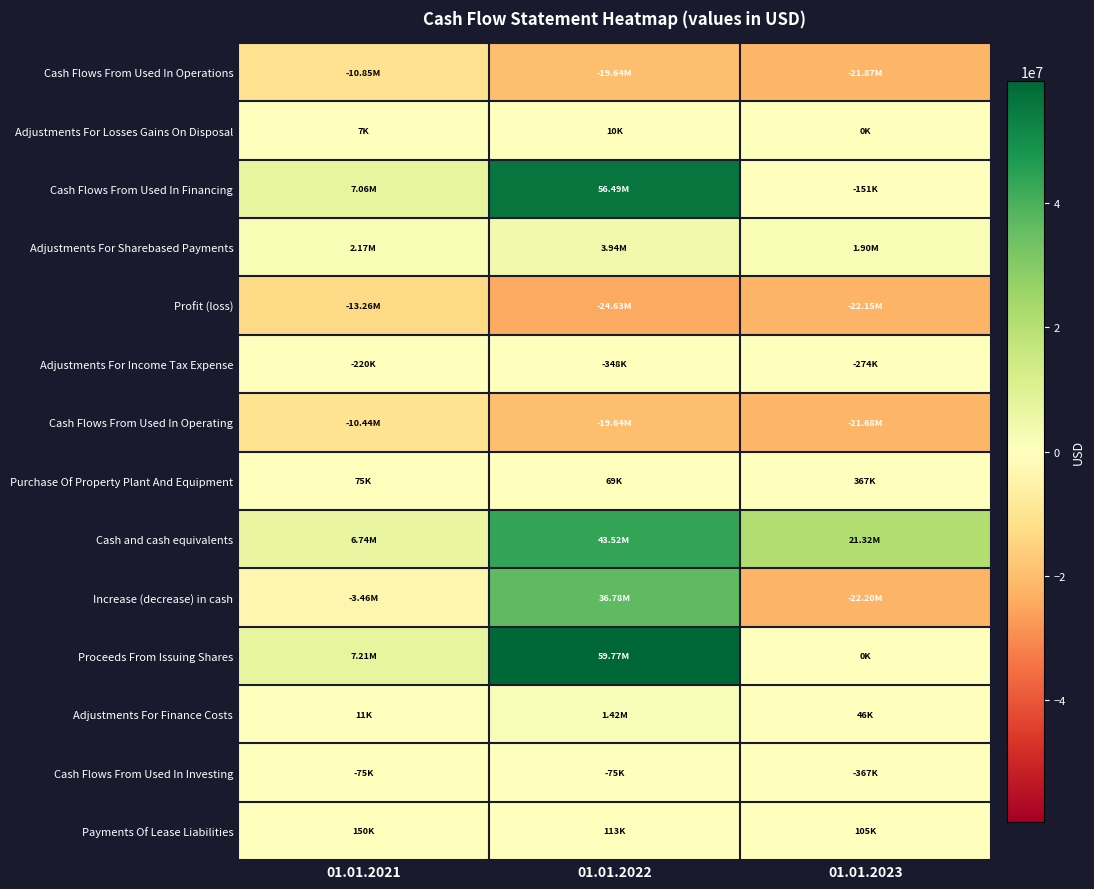

Between 01.01.2023 and 01.01.2022, which is larger?

01.01.2022